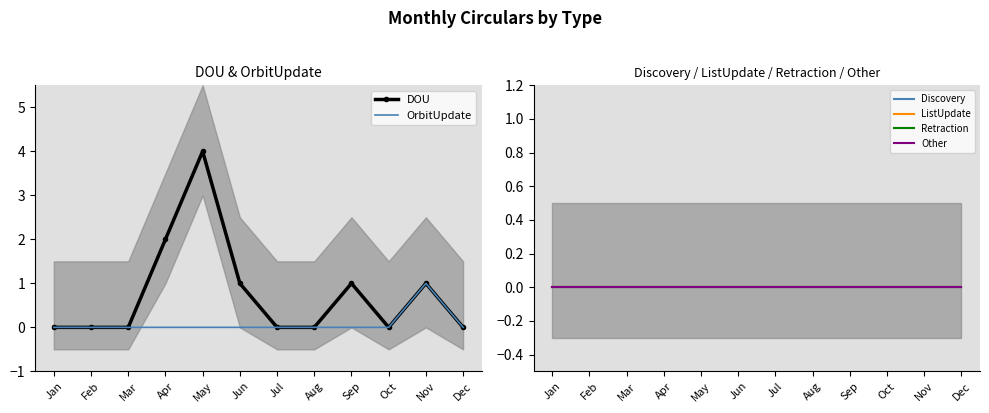

The OrbitUpdate series shows 1 at Aug. True or false?

False